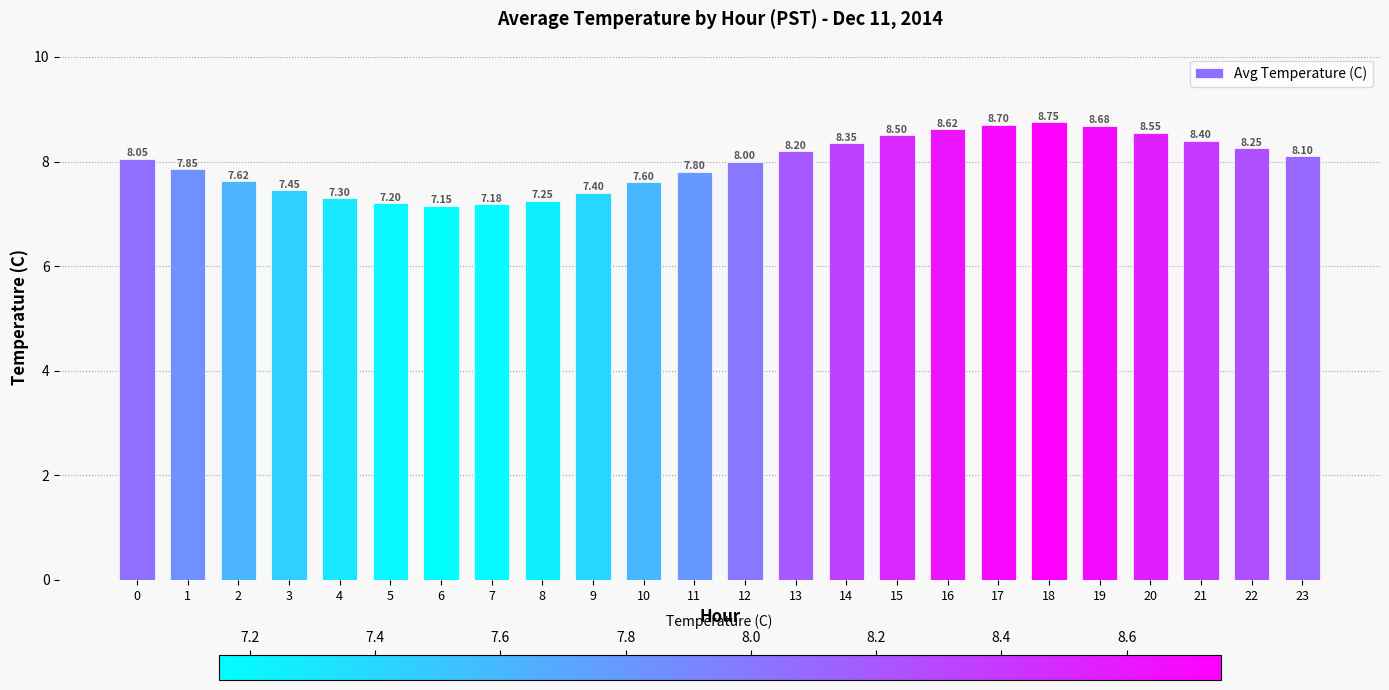

What is the change in value from 8 to 22?

+1.0